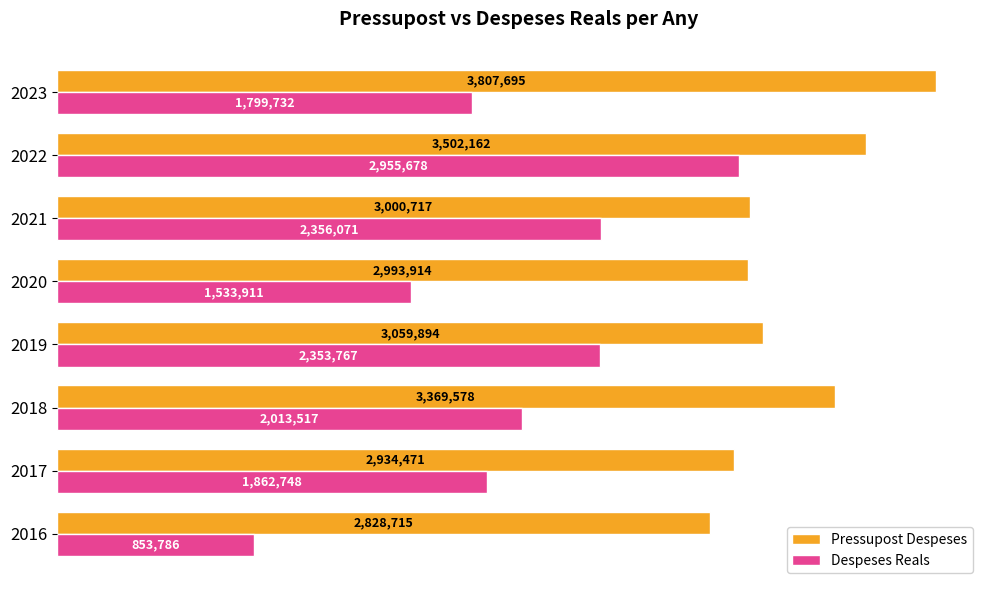

What are all the series names shown in the legend?

Pressupost Despeses, Despeses Reals